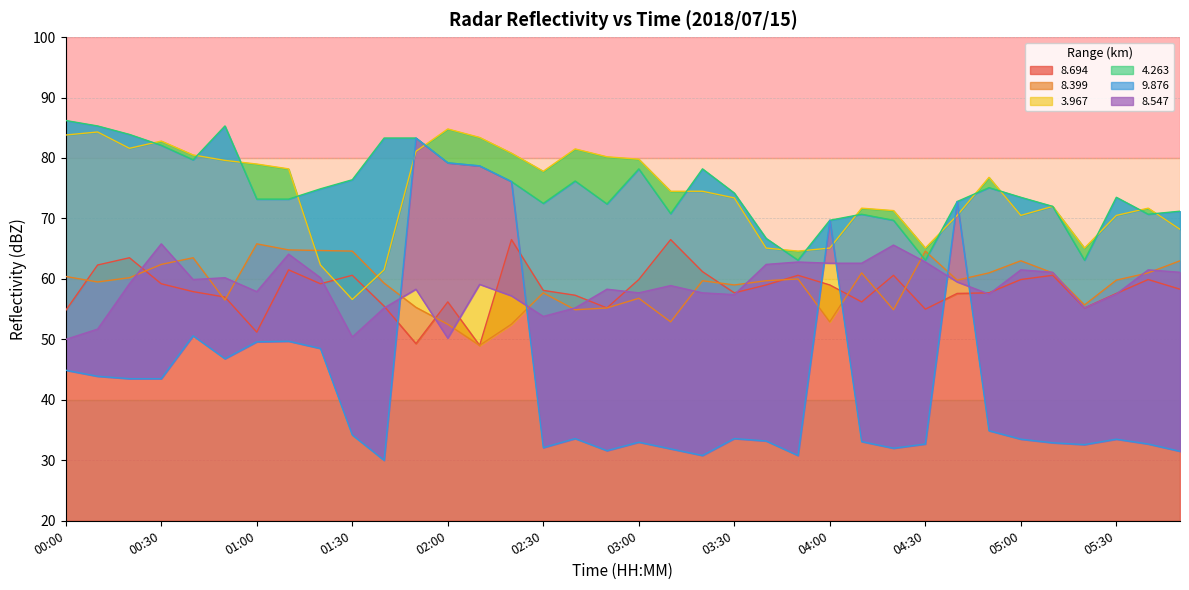

At how many categories does at least one series exceed 63?

36